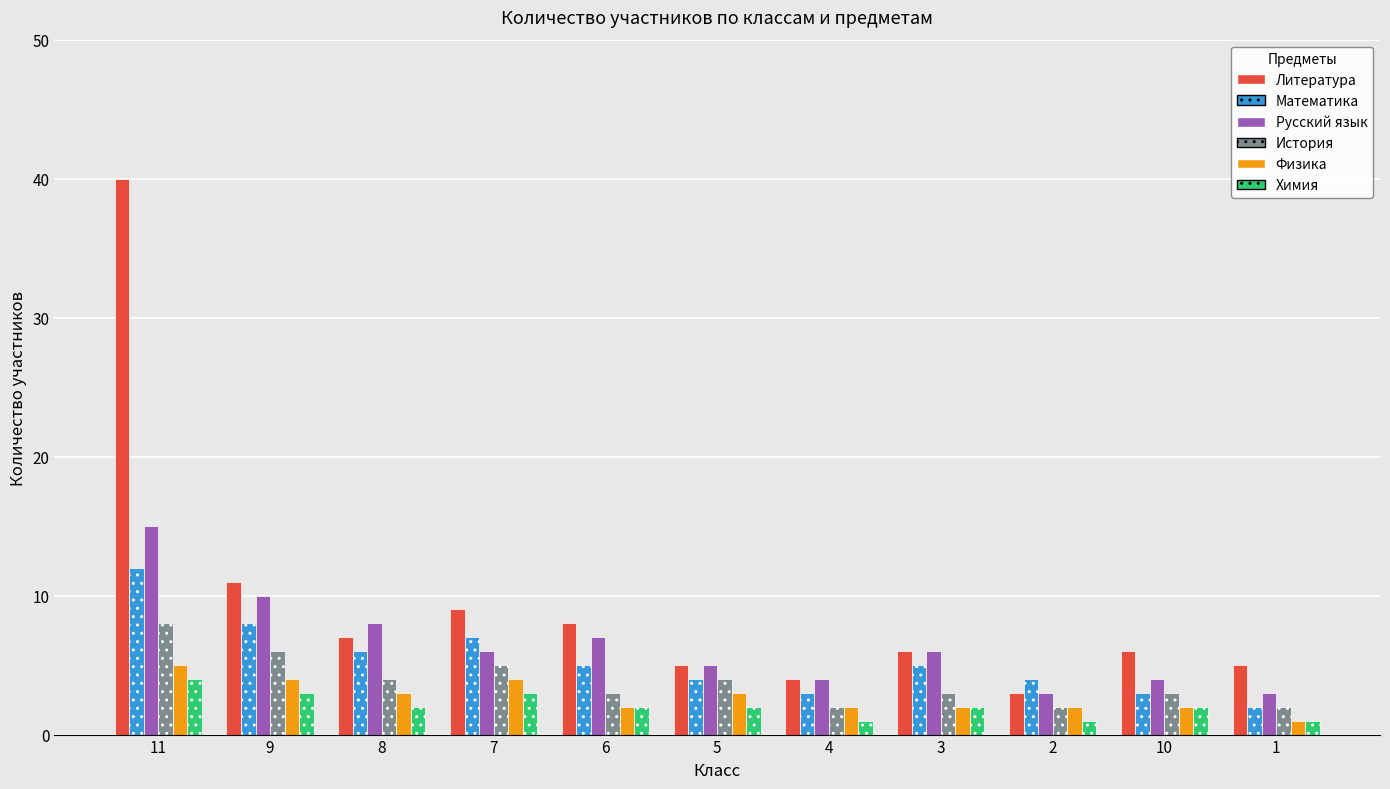

Which series has the largest total across all categories?

Литература